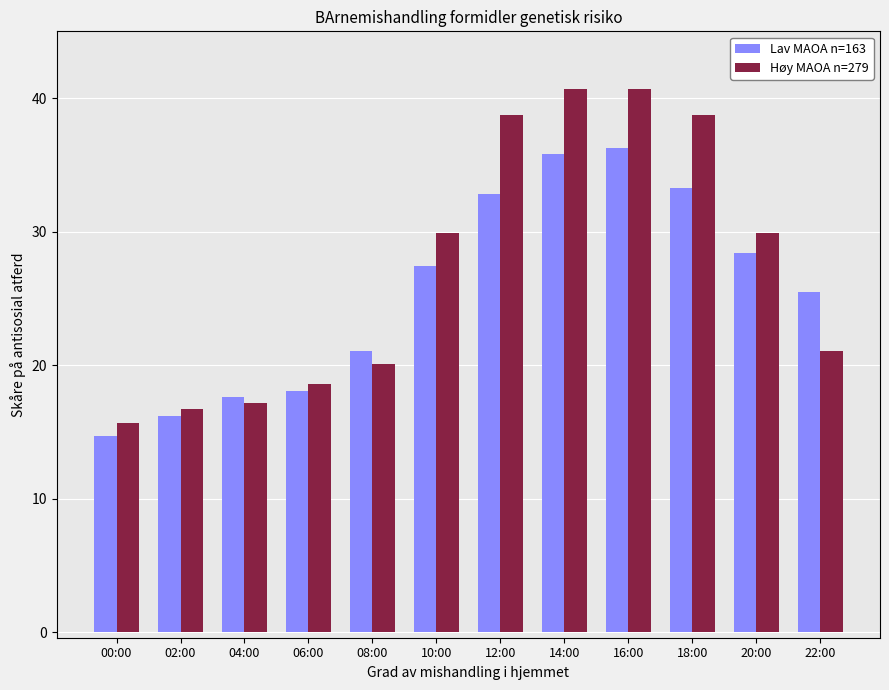

What is the label of the 1st bar from the right?

22:00